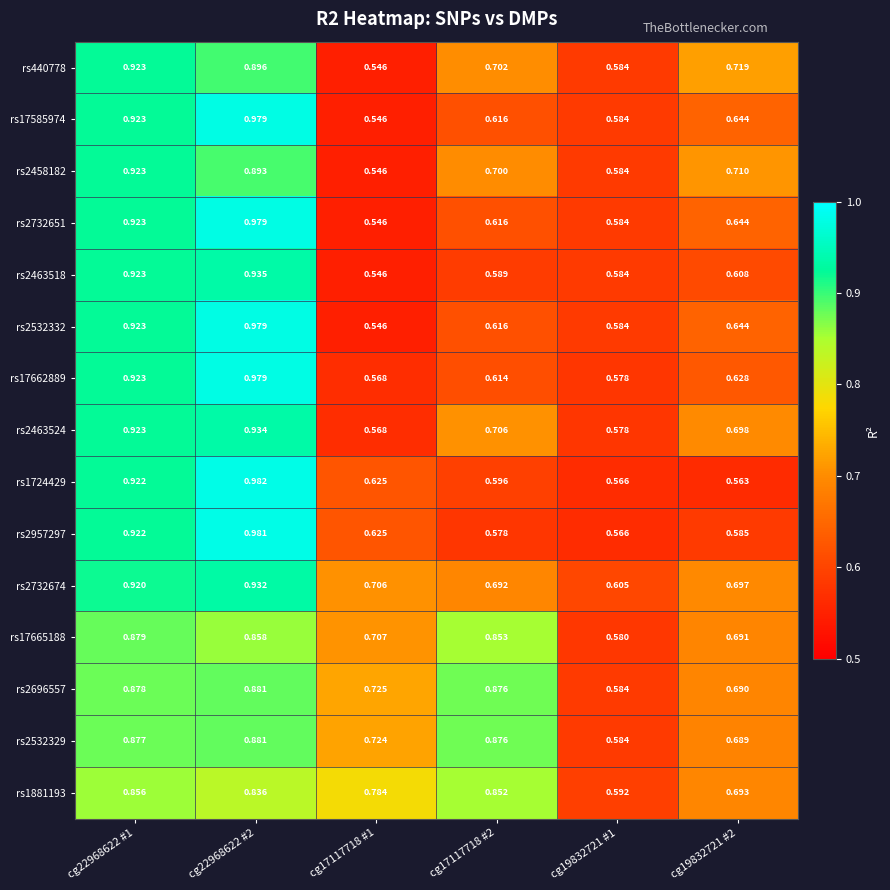

Is the value of rs2532329 at cg19832721 #2 greater than the value of rs2957297 at cg17117718 #1?

Yes